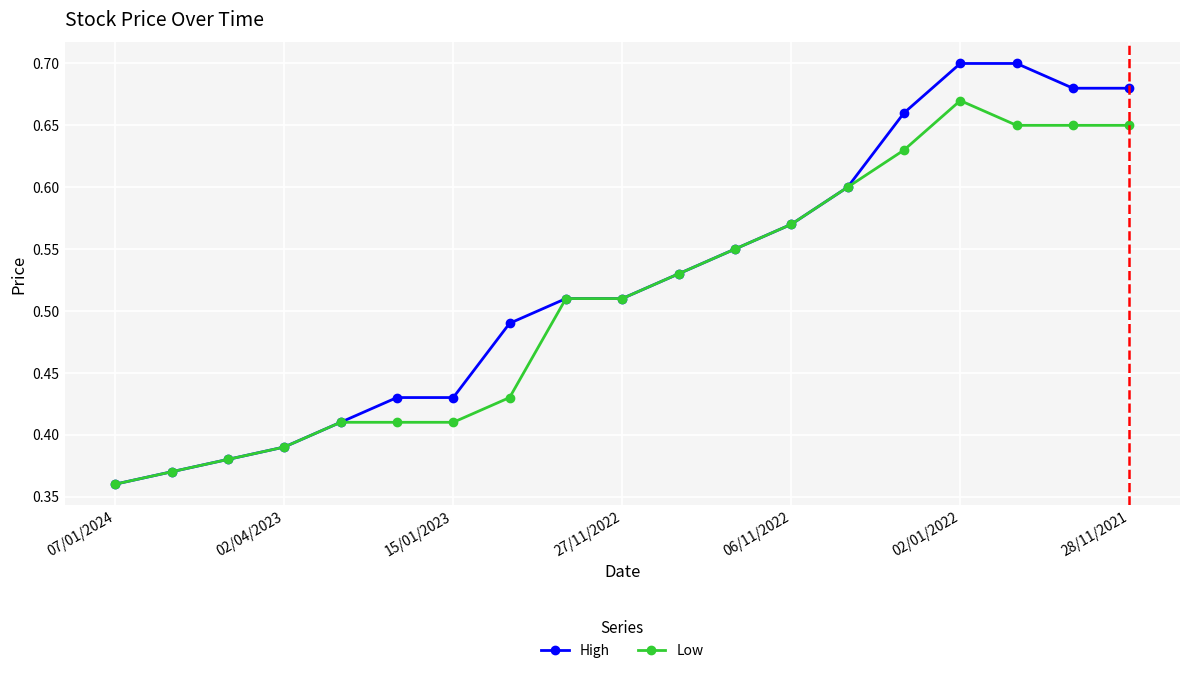

Which series has the largest range (max minus min)?

High